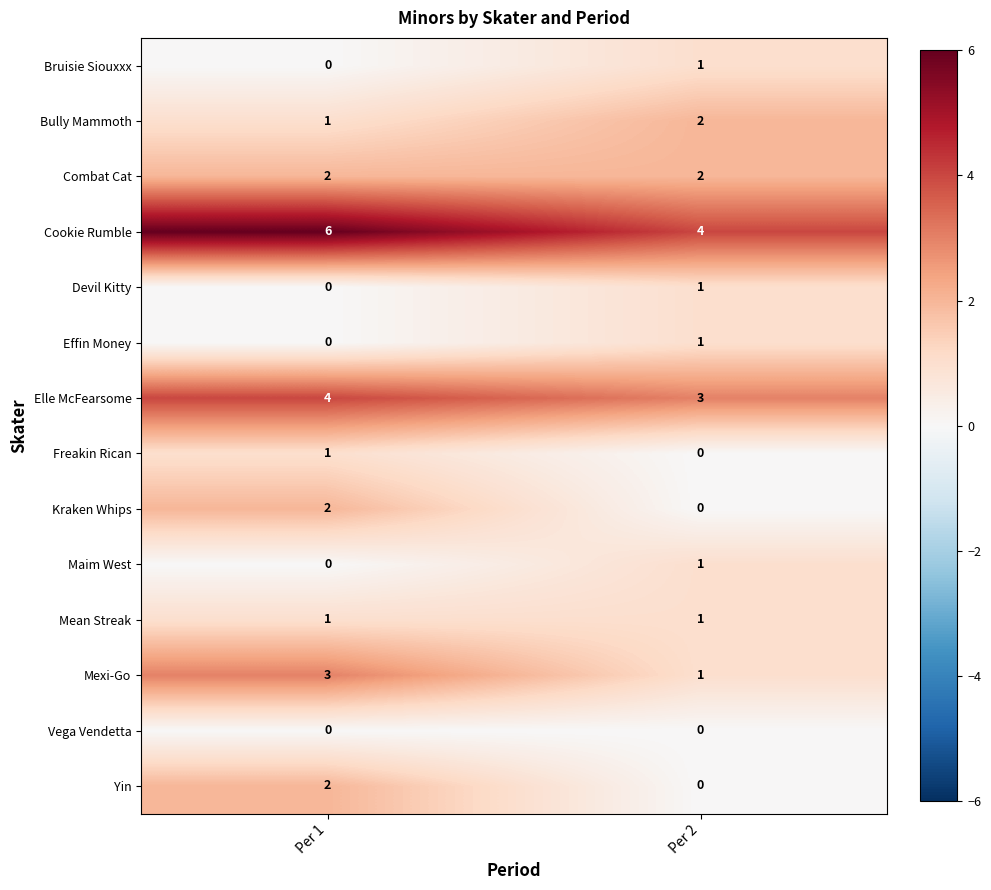

Where is Devil Kitty nearest to the value 0?

Per 1